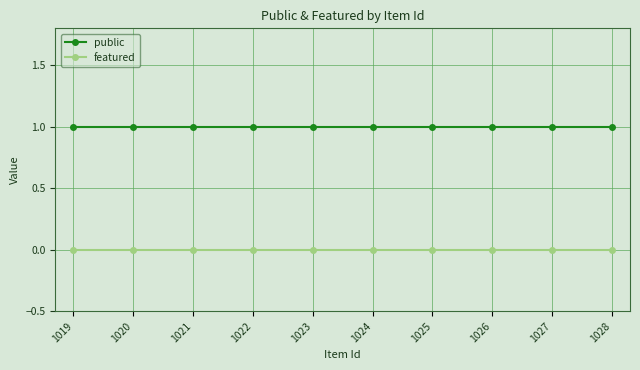

Reading left to right, list all the values displayed in this chart.

public: 1	1	1	1	1	1	1	1	1	1
featured: 0	0	0	0	0	0	0	0	0	0